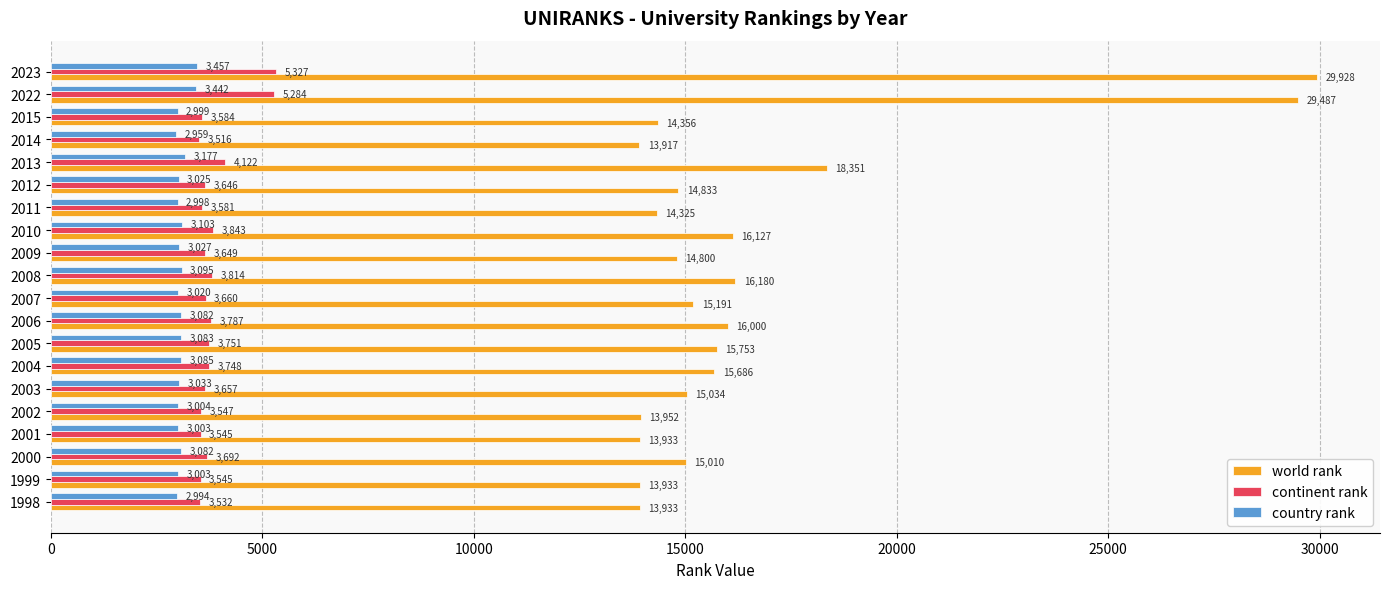

At 2000, list the series in order from largest to smallest.

world rank, continent rank, country rank